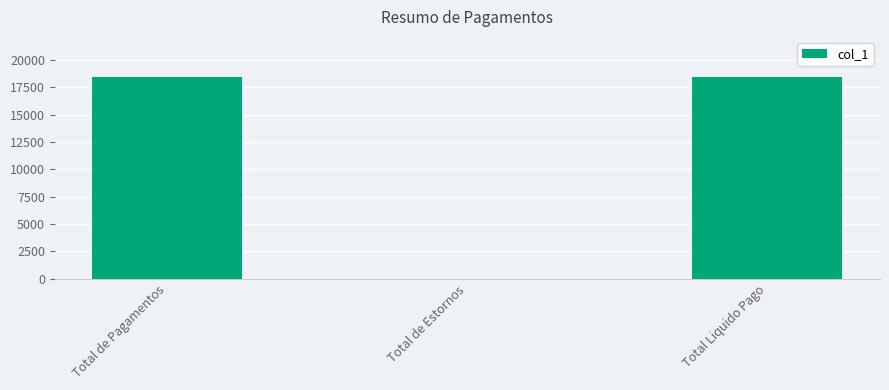

What is the maximum value shown in the chart?

18438.7